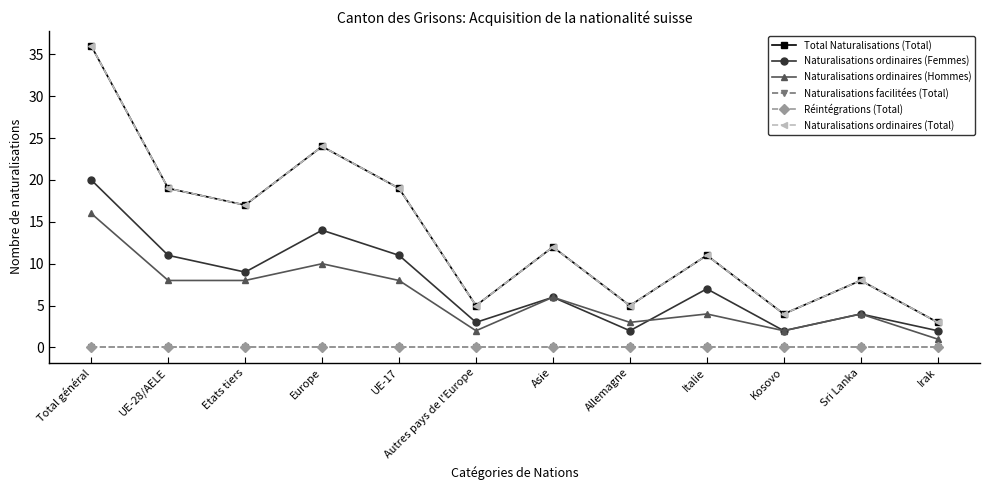

Does the chart have visible grid lines?

No